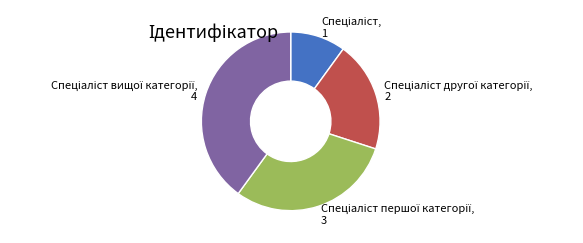

Is there a majority slice in this chart?

No